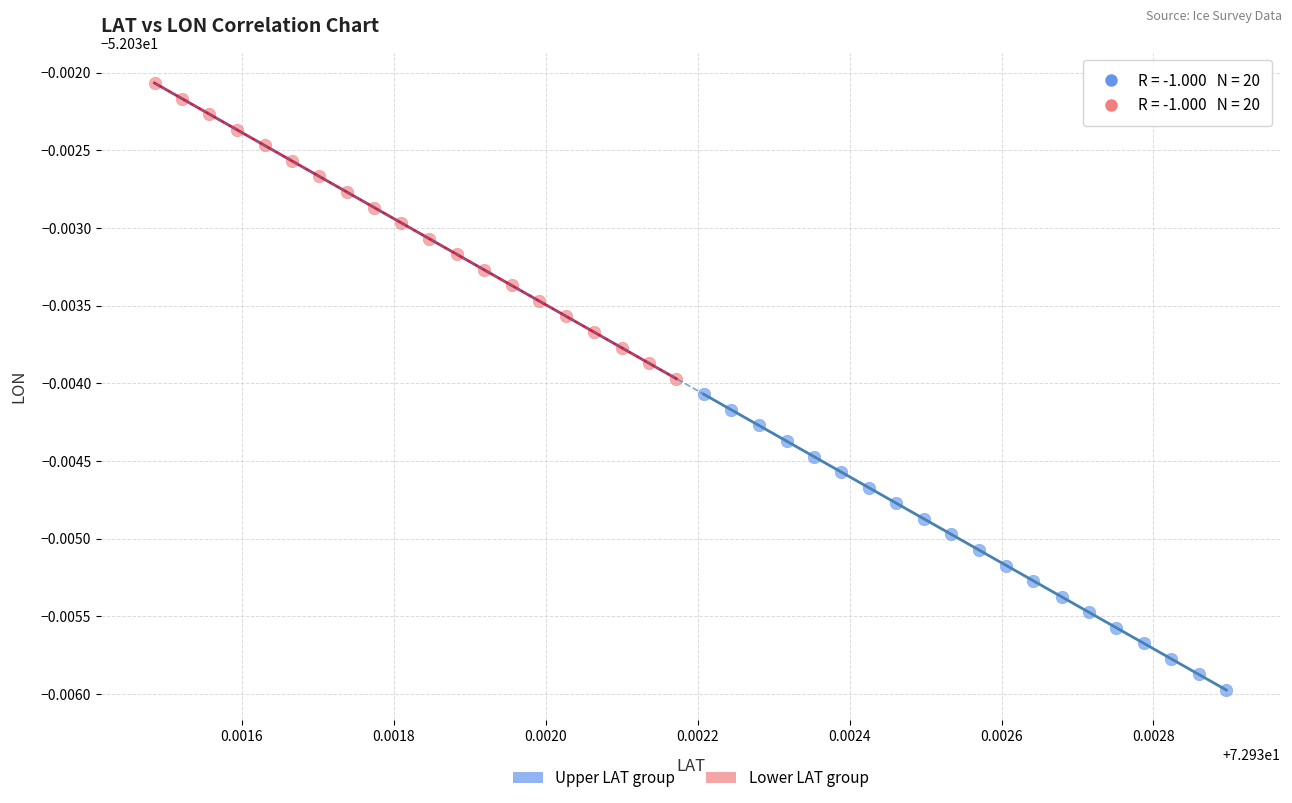

Which series has the largest Y range (max minus min)?

Lower LAT group